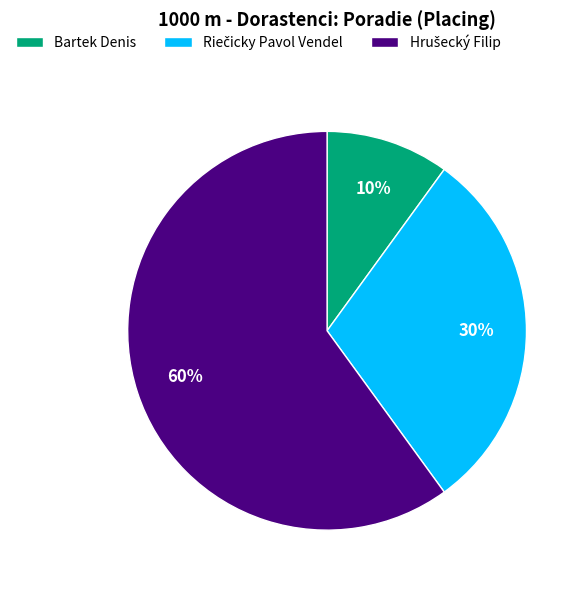

Is it true that Bartek Denis is 10% of the pie?

True